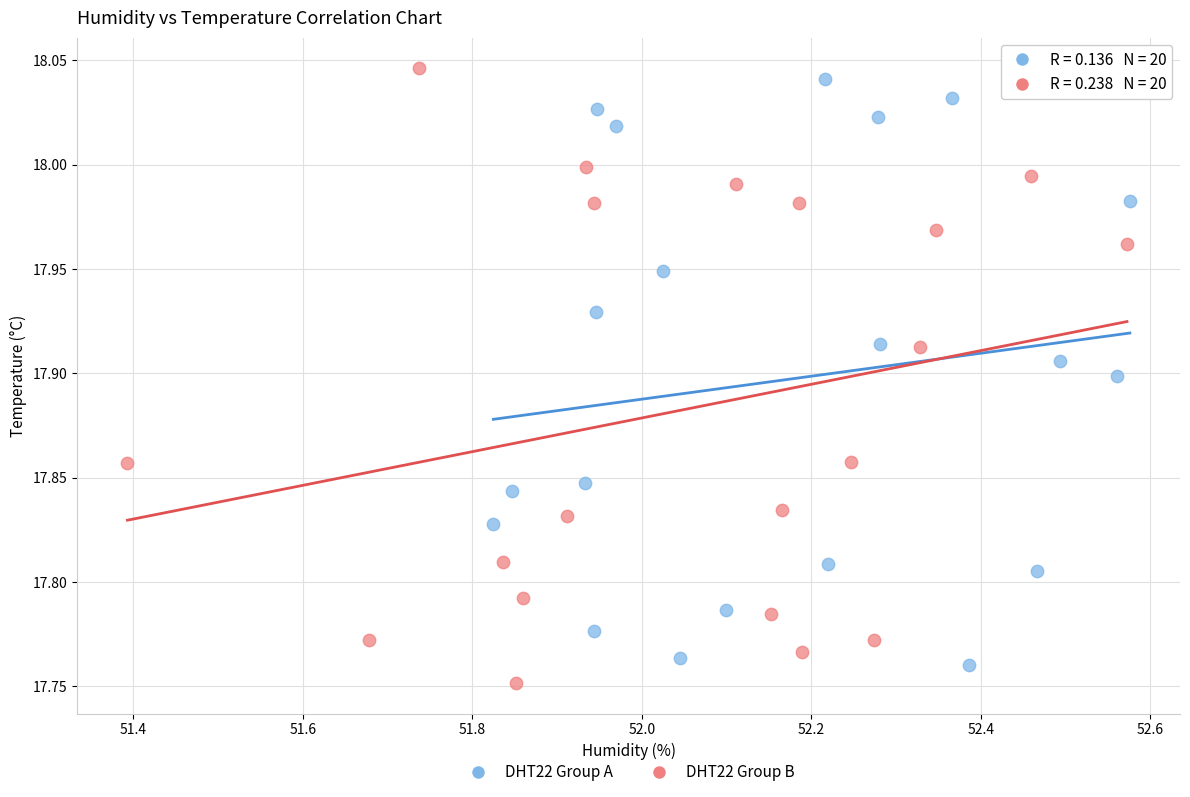

What are all the series names shown in the legend?

DHT22 Group A, DHT22 Group B